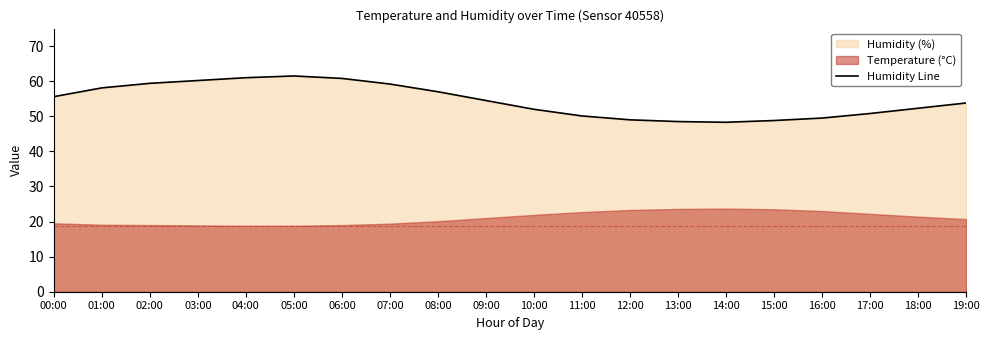

List the labels in order of value, largest first.

05:00, 04:00, 06:00, 03:00, 02:00, 07:00, 01:00, 08:00, 00:00, 09:00, 19:00, 18:00, 10:00, 17:00, 11:00, 16:00, 12:00, 15:00, 13:00, 14:00